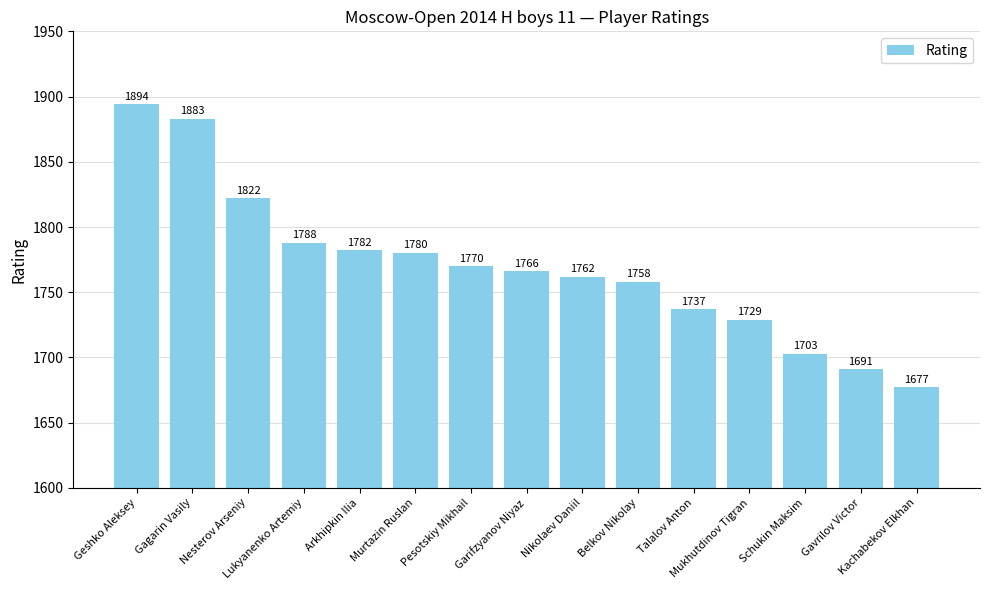

Where does the data first go above 1766?

Geshko Aleksey